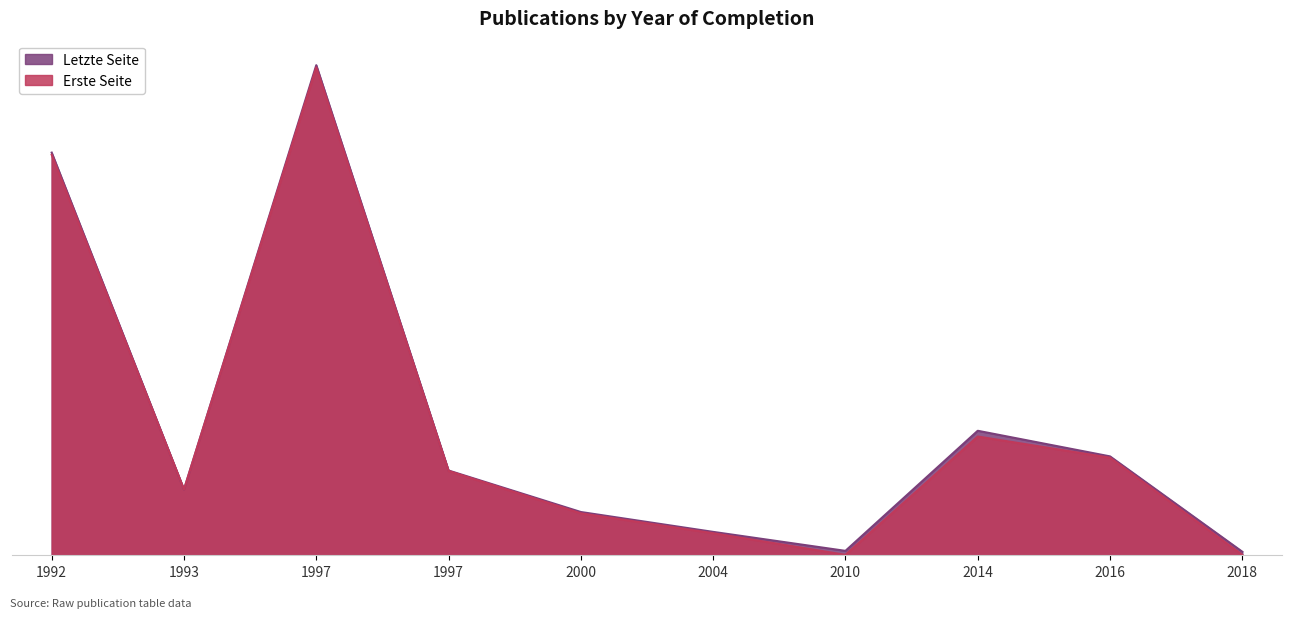

What are all the series names shown in the legend?

Letzte Seite, Erste Seite